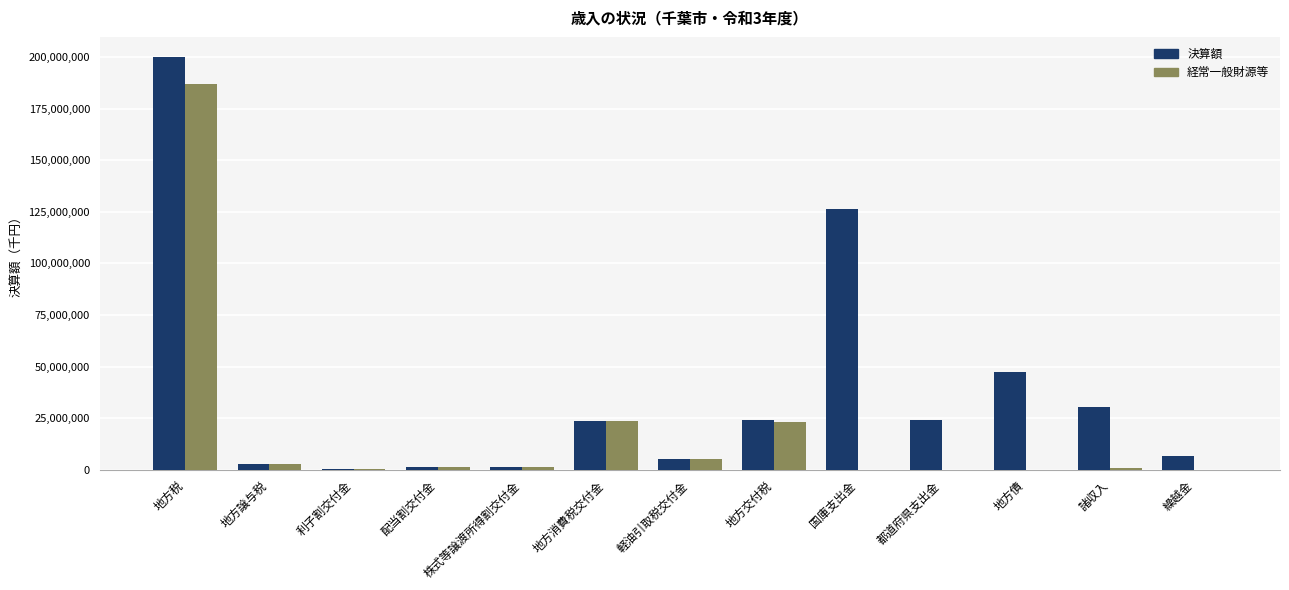

What is the sum of all 経常一般財源等 values?

244923342